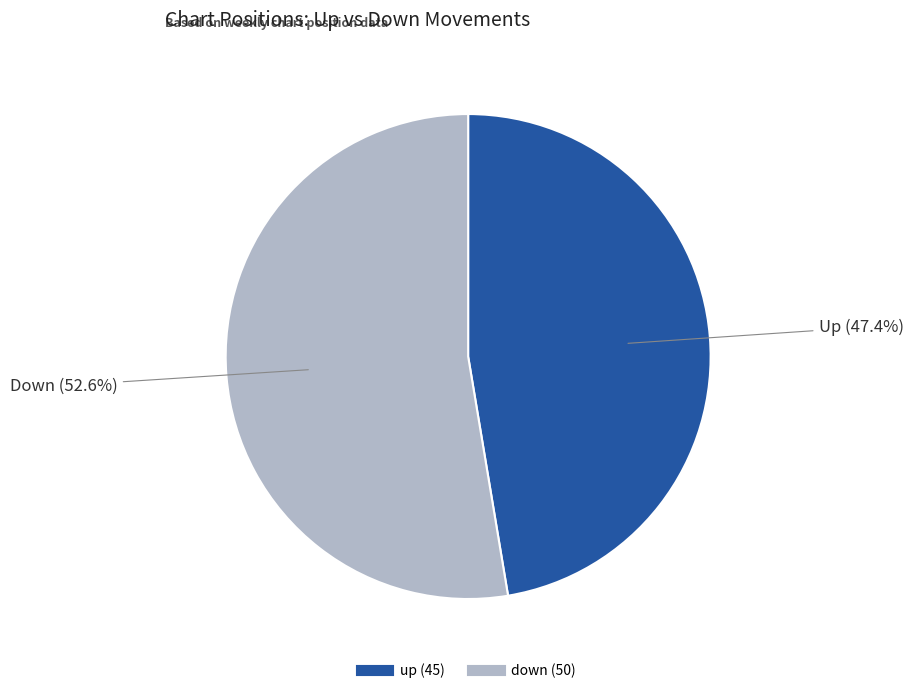

Between down and up, which is larger?

down